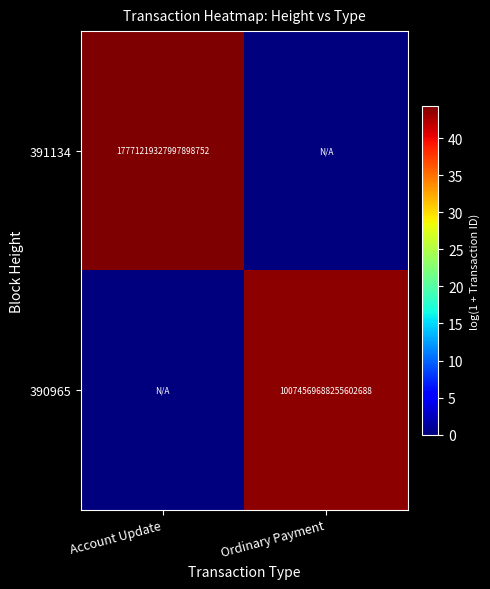

Is the value of 390965 at Ordinary Payment greater than the value of 391134 at Account Update?

No